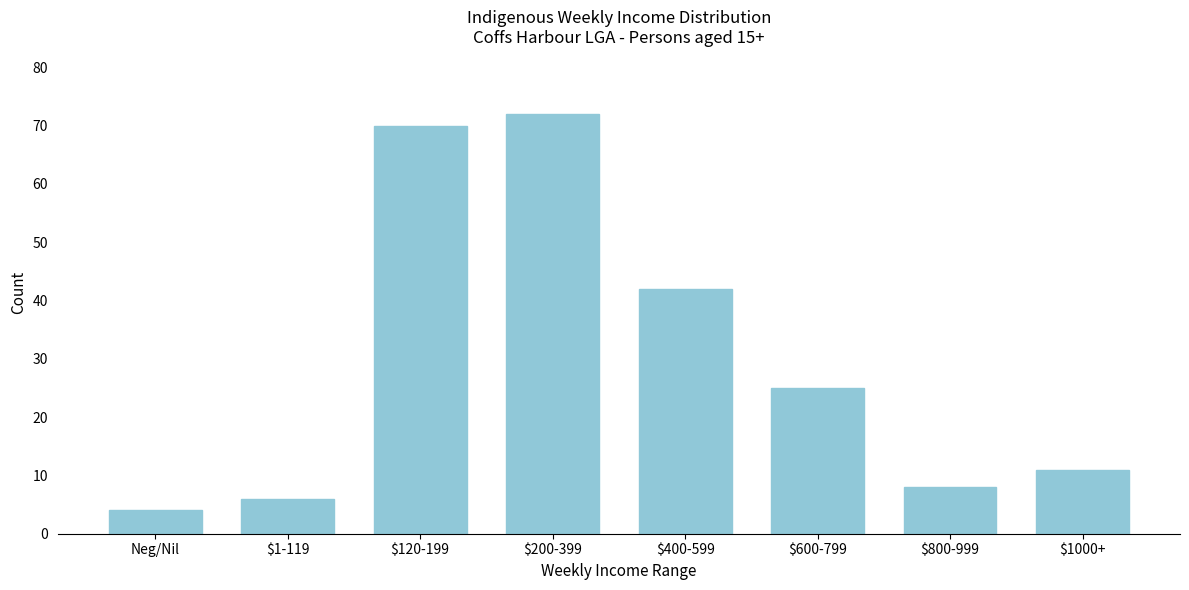

Reading right to left, transcribe all the data shown in this chart.

11	8	25	42	72	70	6	4